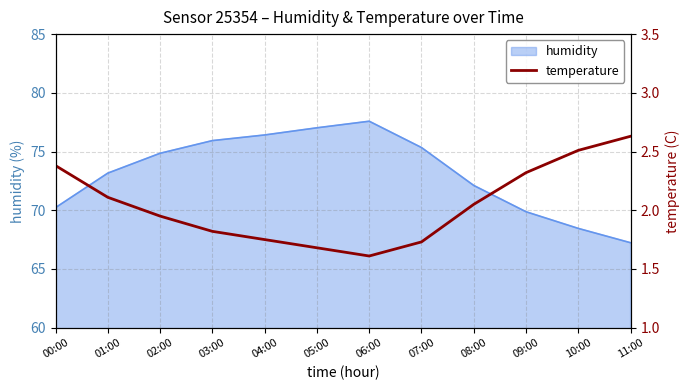

Where is the data nearest to the value 2?

08:00